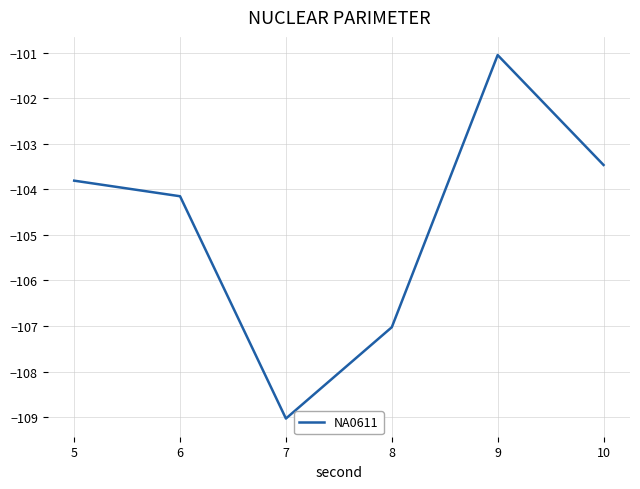

Rank the categories by value from lowest to highest.

7, 8, 6, 5, 10, 9